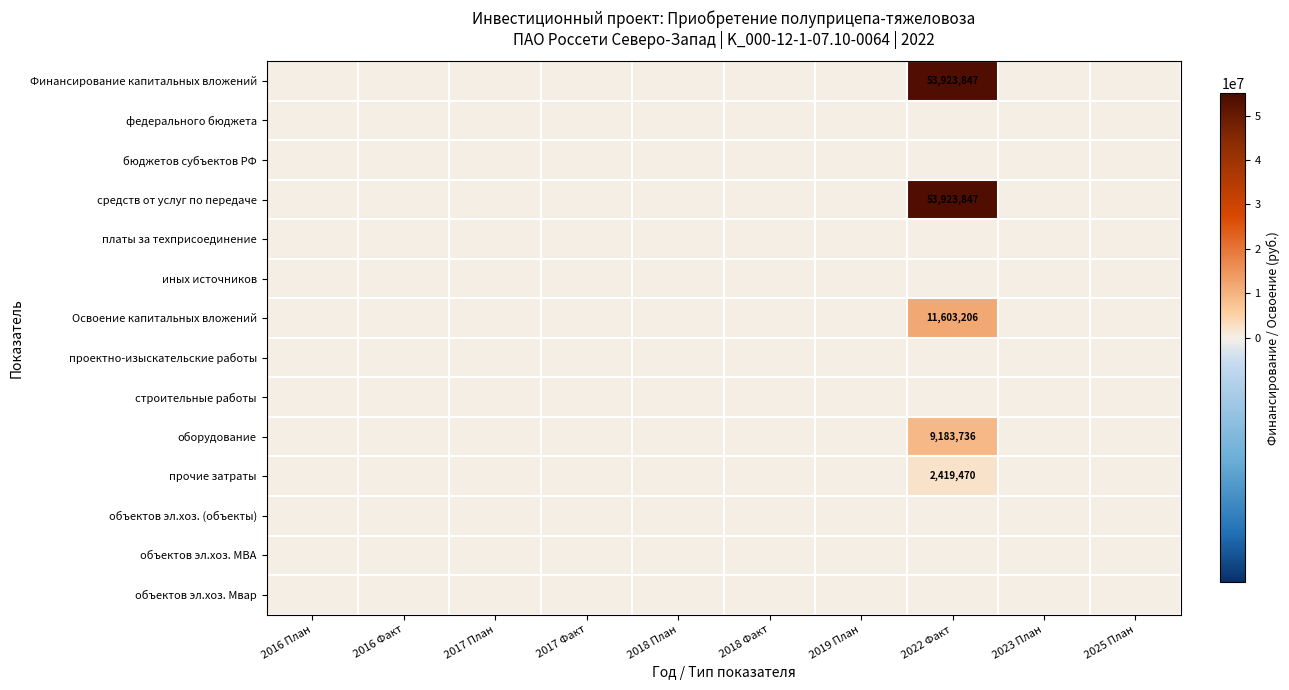

Is it true that Финансирование капитальных вложений equals 53923847 at 2022 Факт?

True